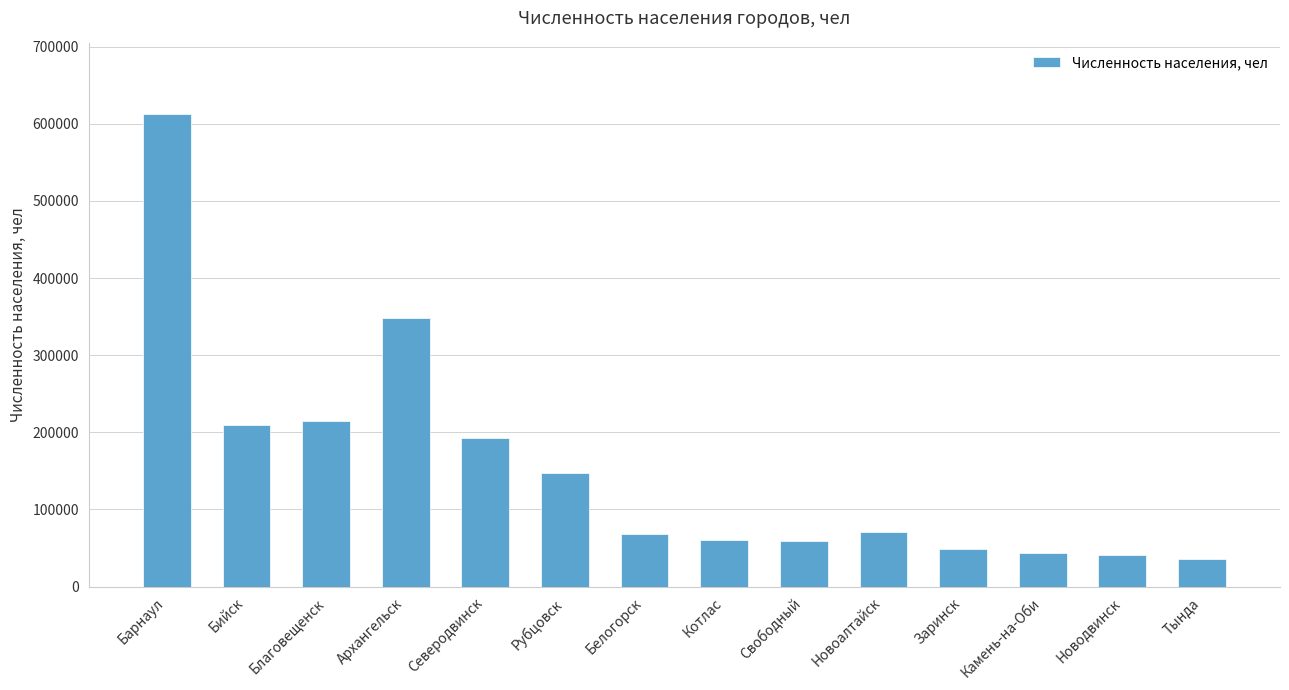

What is the minimum value shown in the chart?

36275